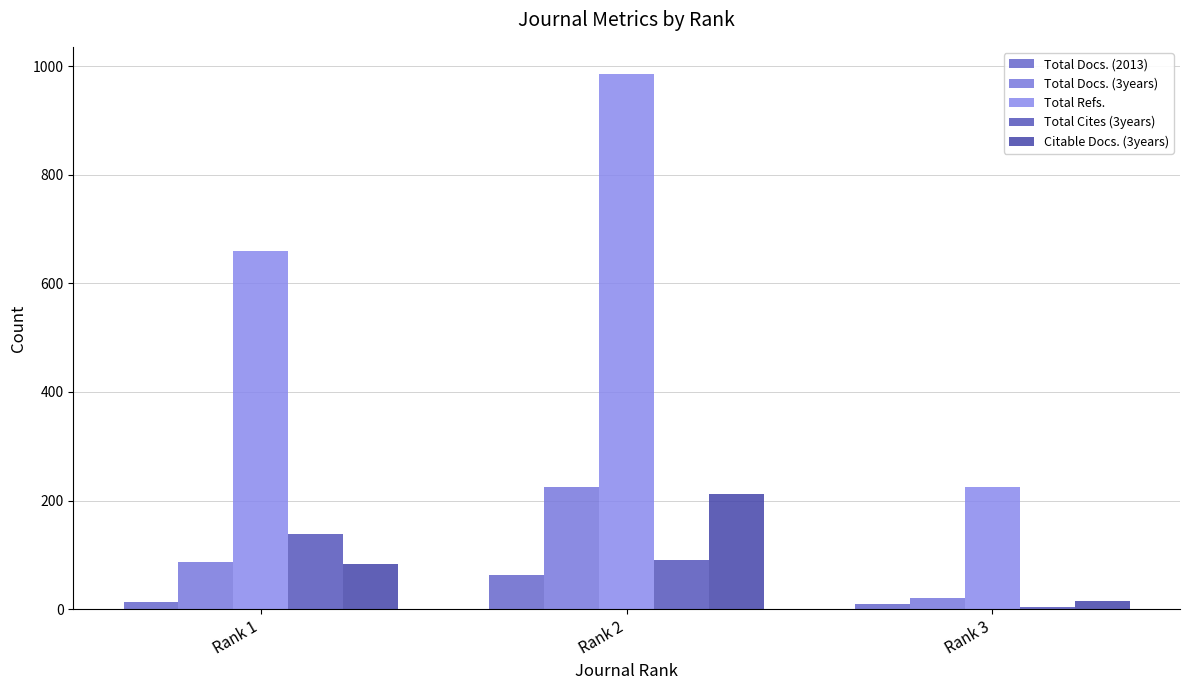

What is the approximate value of Total Refs. at Rank 1, to the nearest 10?

660